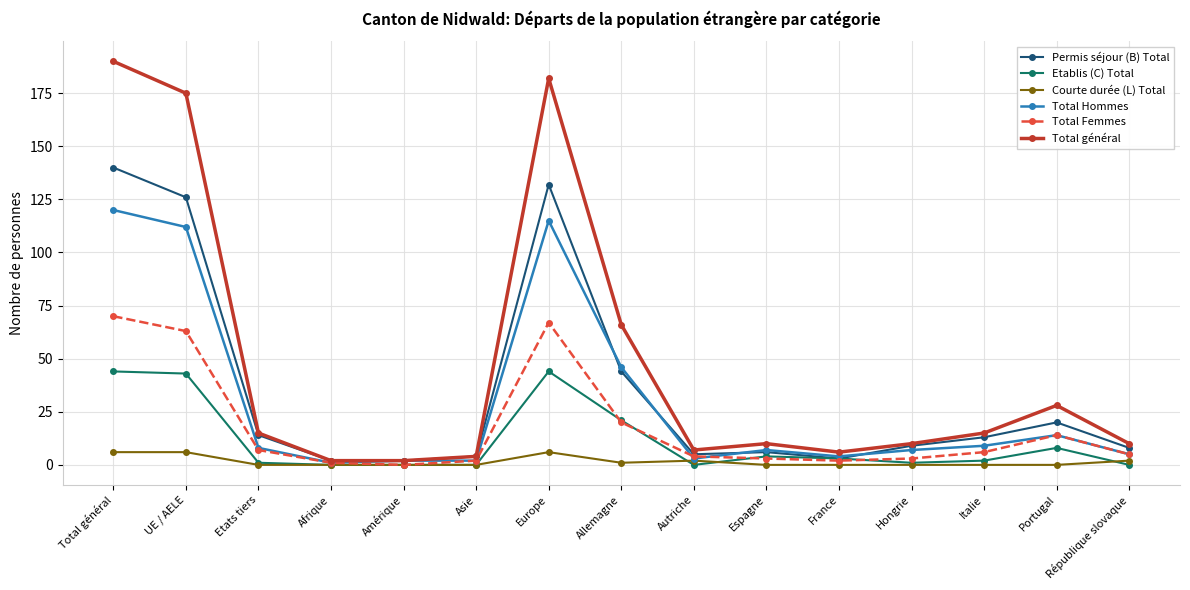

Which series has the widest spread of values?

Total général